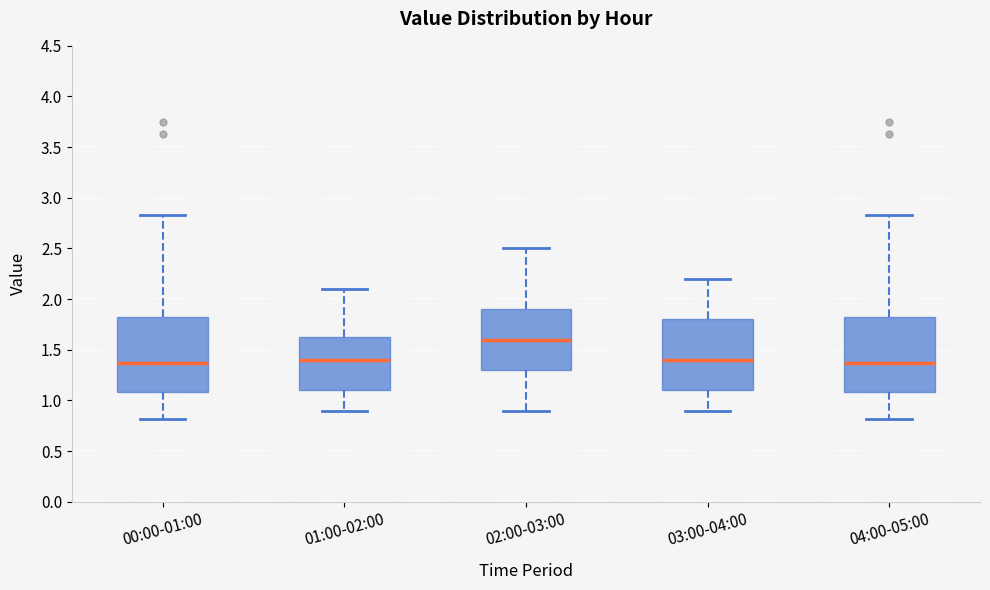

Where does the median line of the box for 04:00-05:00 sit on the y-axis? The values are not printed on the chart, so give them approximately, as read against the axis.

1.35